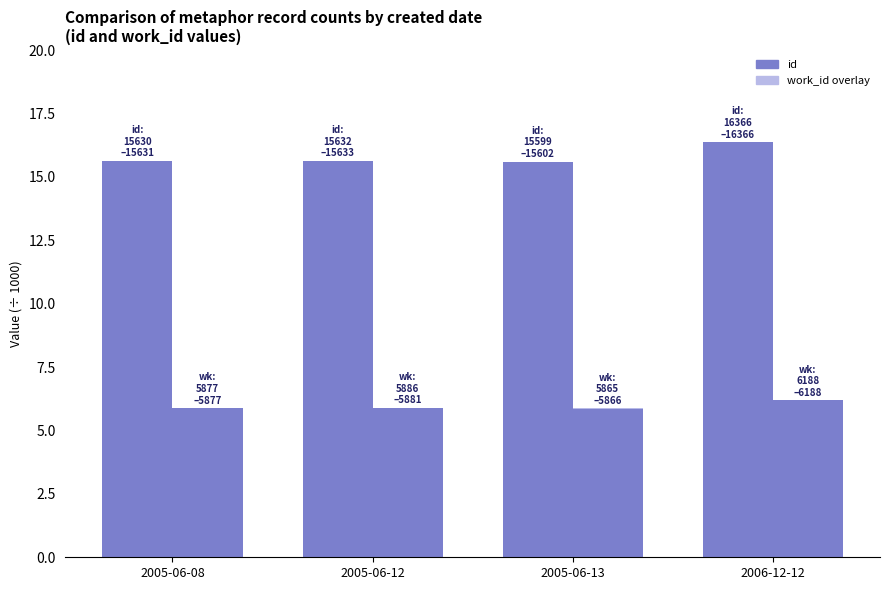

Which series changed the most between 2005-06-08 and 2005-06-12?

work_id (base)